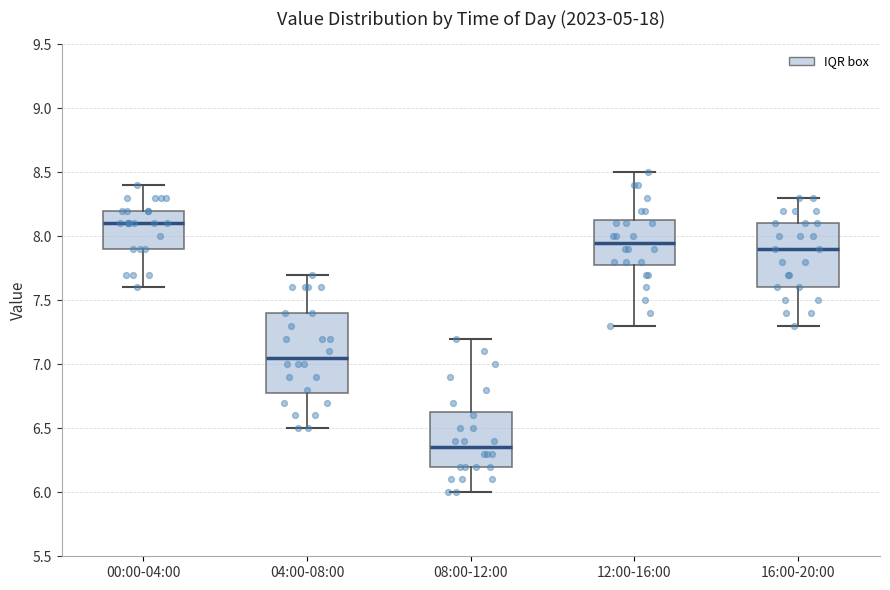

Where does the upper whisker of the box for 16:00-20:00 end on the y-axis? The values are not printed on the chart, so give them approximately, as read against the axis.

8.30